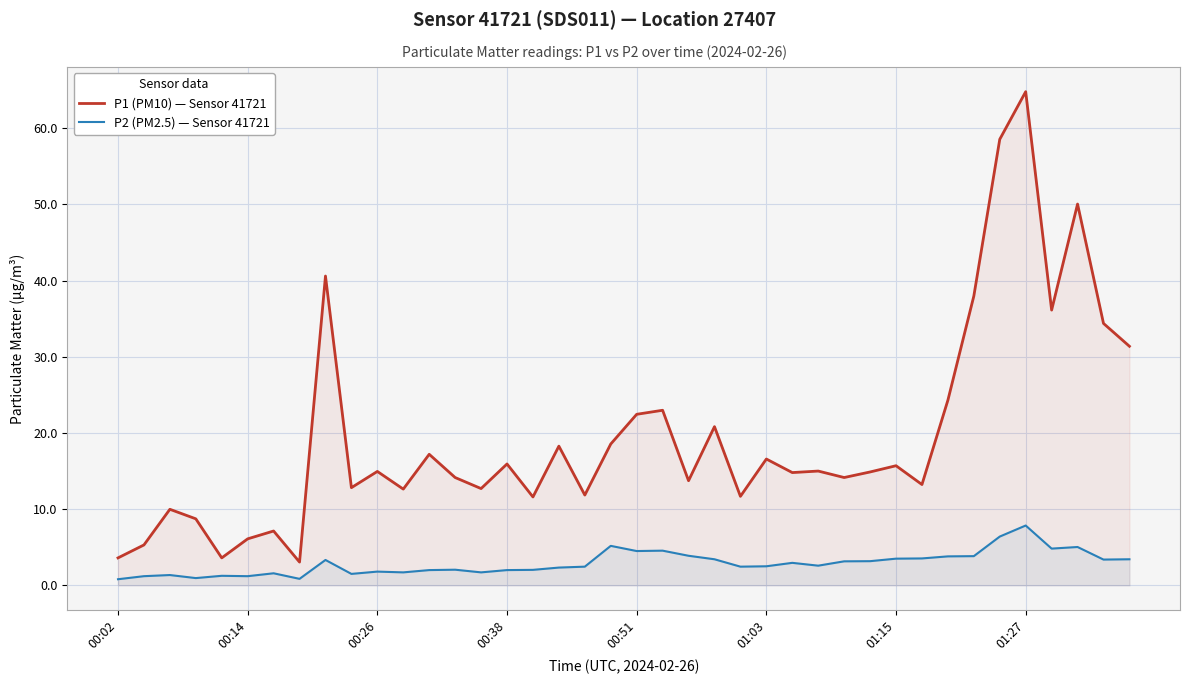

True or false: P1 (PM10) — Sensor 41721 and P2 (PM2.5) — Sensor 41721 cross at least once.

False